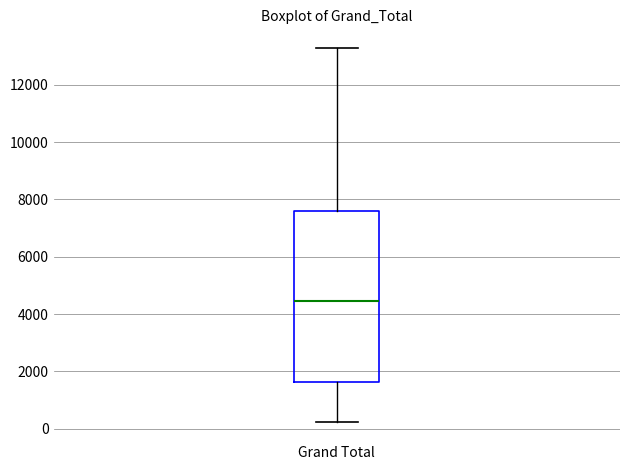

Transcribe this box plot: give where the median line is, the range the box spans, and where the two whiskers end, as read against the y-axis. The values are not printed on the chart, so give them approximately, as read against the axis.

median 4400, box 1600 to 7600, whiskers 200 to 13200